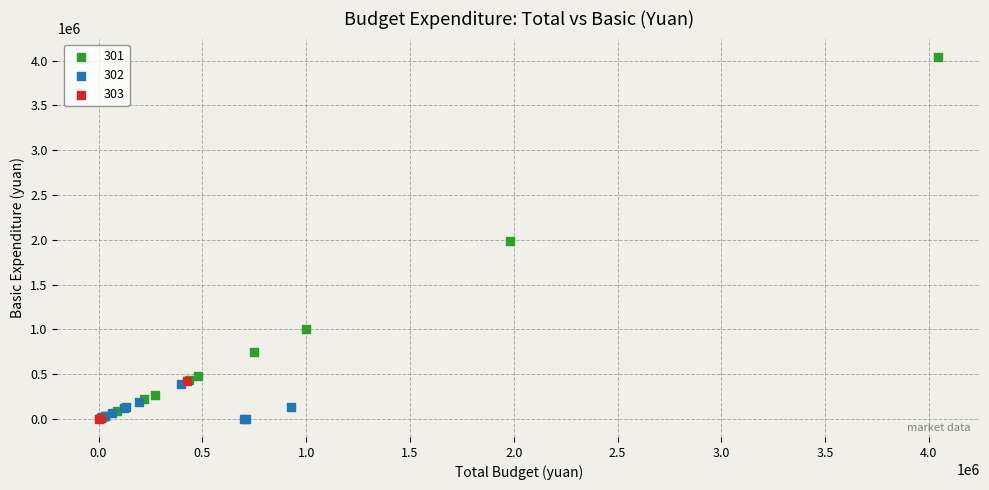

What are all the series names shown in the legend?

301, 302, 303